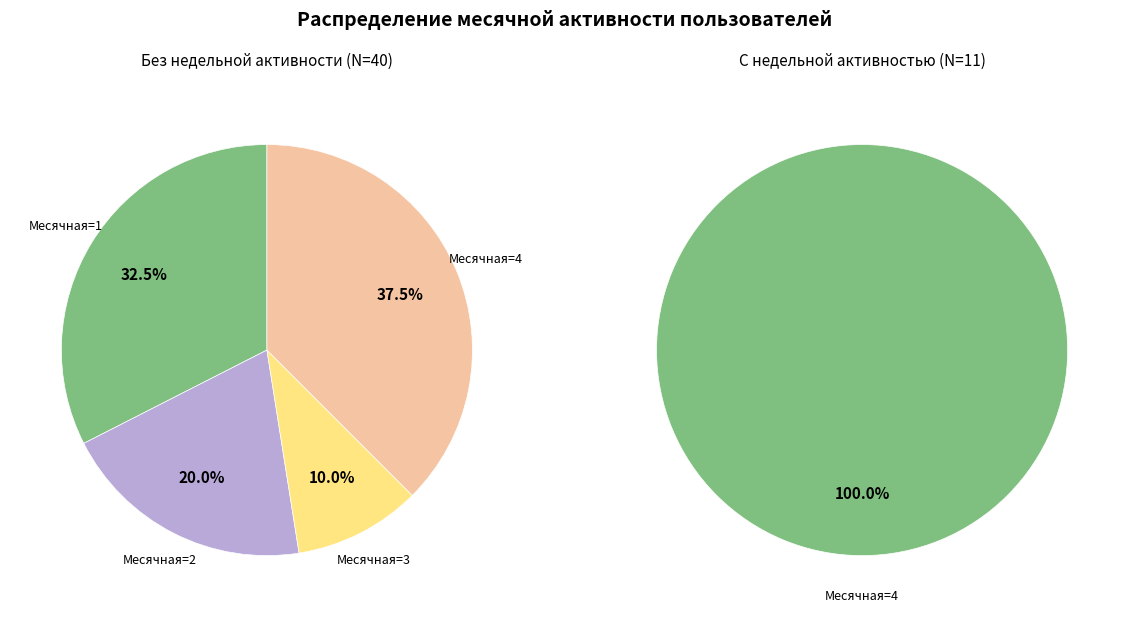

The Месячная 3 slice represents 17% of the pie. True or false?

False